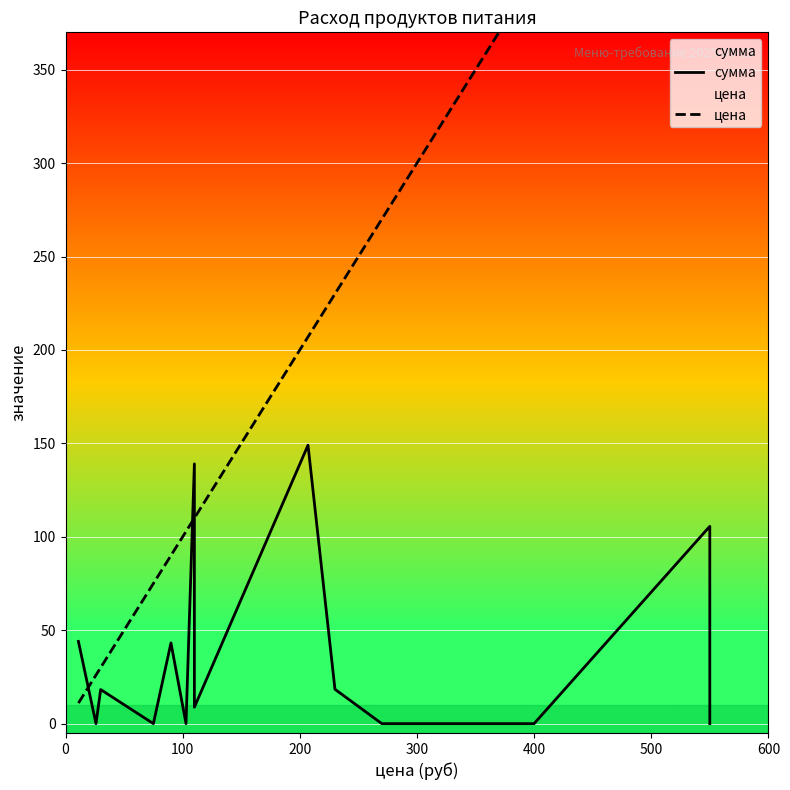

The value of цена at 12 is 640.8. True or false?

False